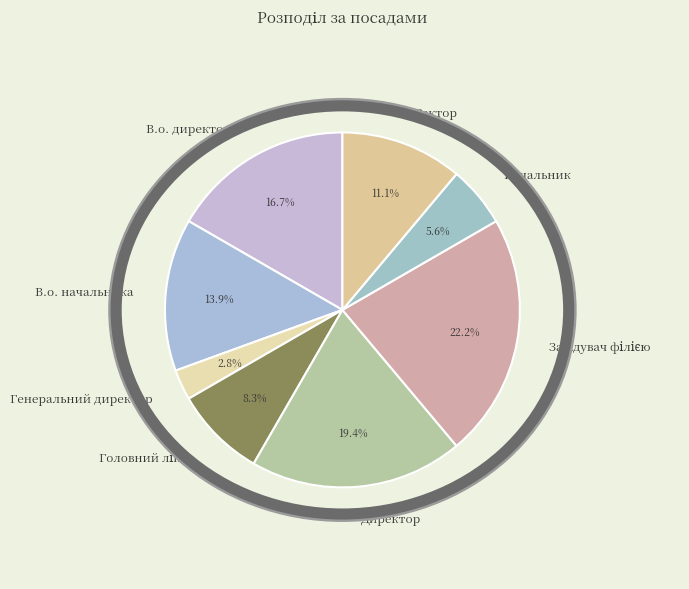

To the nearest percent, what portion does Ректор represent?

11%